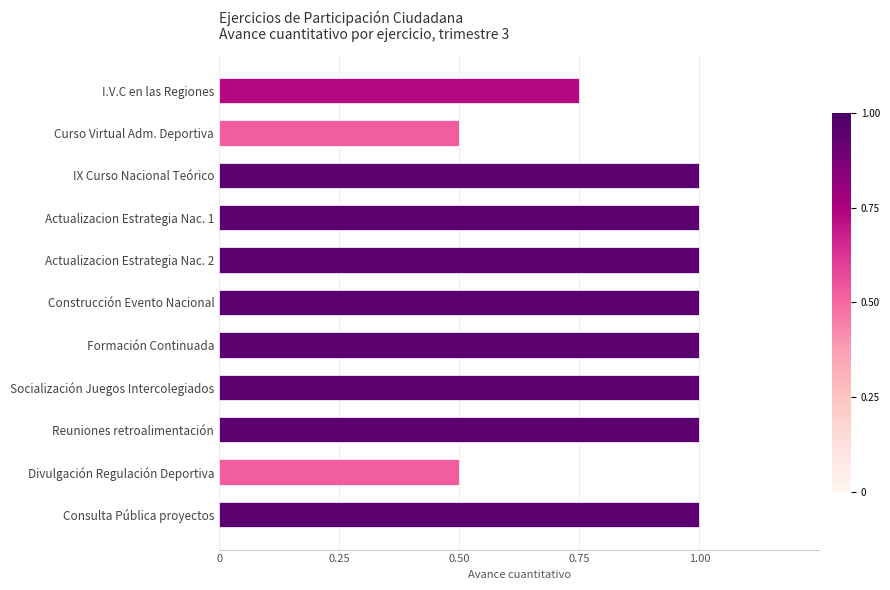

What is the greatest value displayed?

1.0